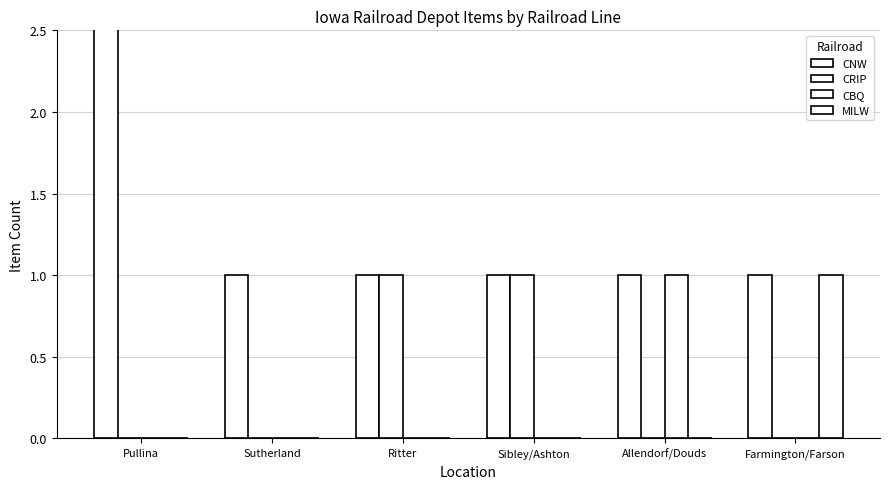

What are all the series names shown in the legend?

CNW, CRIP, CBQ, MILW